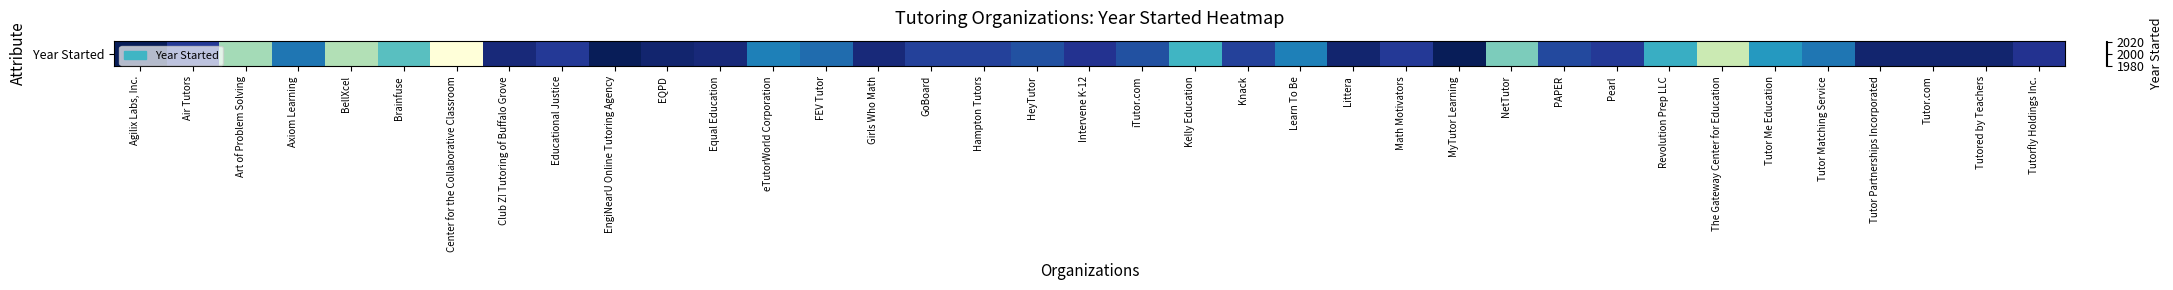

Reading left to right, list all the values displayed in this chart.

Agilix Labs, Inc.=2022	Air Tutors=2016	Art of Problem Solving=1993	Axiom Learning=2009	BellXcel=1992	Brainfuse=1999	Center for the Collaborative Classroom=1980	Club Z! Tutoring of Buffalo Grove=2019	Educational Justice=2016	EngiNearU Online Tutoring Agency=2022	EQPD=2020	Equal Education=2019	eTutorWorld Corporation=2008	FEV Tutor=2010	Girls Who Math=2019	GoBoard=2015	Hampton Tutors=2015	HeyTutor=2013	Intervene K-12=2017	iTutor.com=2013	Kelly Education=2001	Knack=2015	Learn To Be=2008	Littera=2020	Math Motivators=2016	MyTutor Learning=2022	NetTutor=1996	PAPER=2014	Pearl=2016	Revolution Prep LLC=2002	The Gateway Center for Education=1990	Tutor Me Education=2005	Tutor Matching Service=2009	Tutor Partnerships Incorporated=2020	Tutor.com=2020	Tutored by Teachers=2020	Tutorfly Holdings Inc.=2017